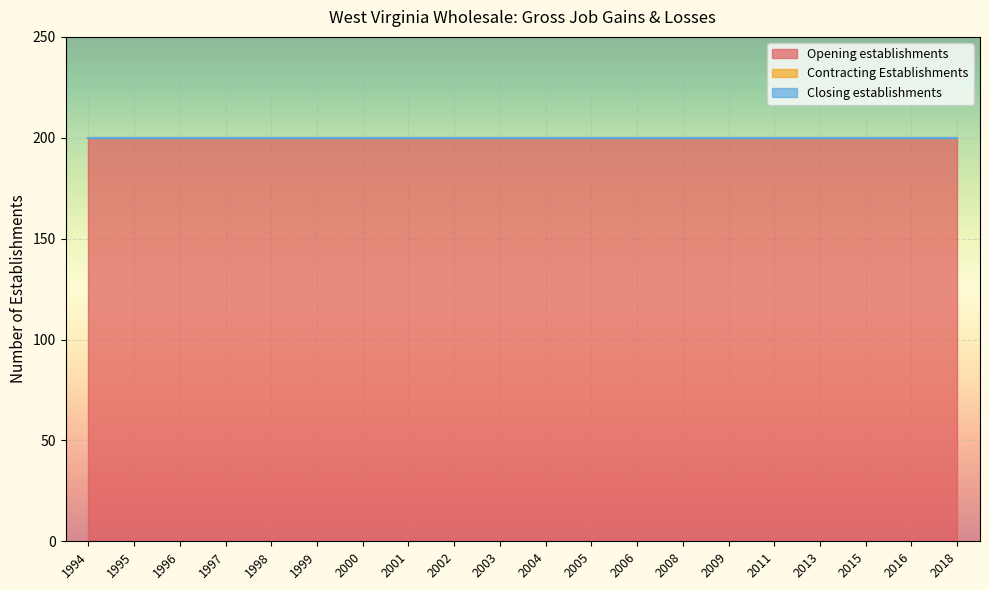

Reading left to right, list all the values displayed in this chart.

Opening establishments: 1994=200	1995=200	1996=200	1997=200	1998=200	1999=200	2000=200	2001=200	2002=200	2003=200	2004=200	2005=200	2006=200	2008=200	2009=200	2011=200	2013=200	2015=200	2016=200	2018=200
Contracting Establishments: 1994=0	1995=0	1996=0	1997=0	1998=0	1999=0	2000=0	2001=0	2002=0	2003=0	2004=0	2005=0	2006=0	2008=0	2009=0	2011=0	2013=0	2015=0	2016=0	2018=0
Closing establishments: 1994=0	1995=0	1996=0	1997=0	1998=0	1999=0	2000=0	2001=0	2002=0	2003=0	2004=0	2005=0	2006=0	2008=0	2009=0	2011=0	2013=0	2015=0	2016=0	2018=0